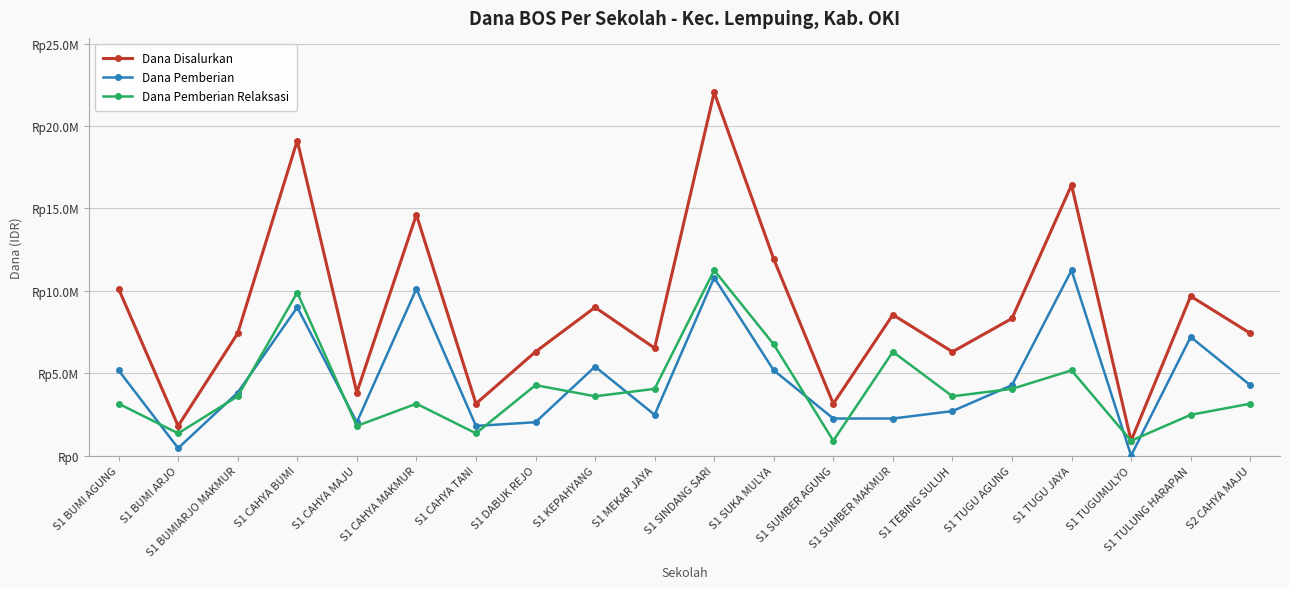

What are all the series names shown in the legend?

Dana Disalurkan, Dana Pemberian, Dana Pemberian Relaksasi